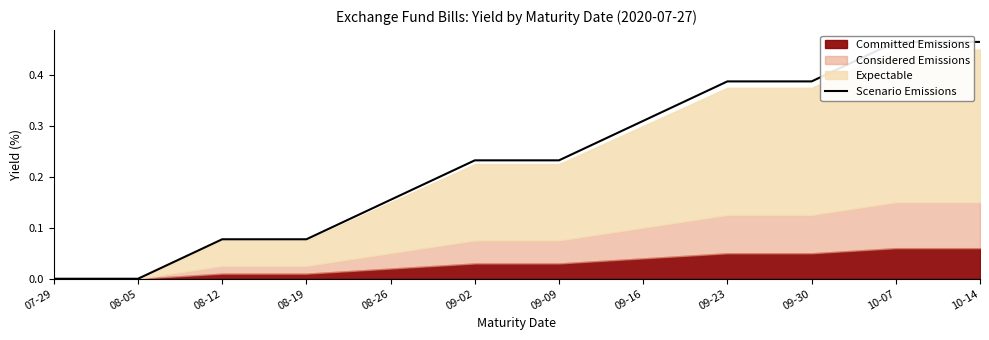

Reading left to right, transcribe all the data shown in this chart.

0.0	0.0	0.1	0.1	0.2	0.2	0.2	0.3	0.4	0.4	0.5	0.5